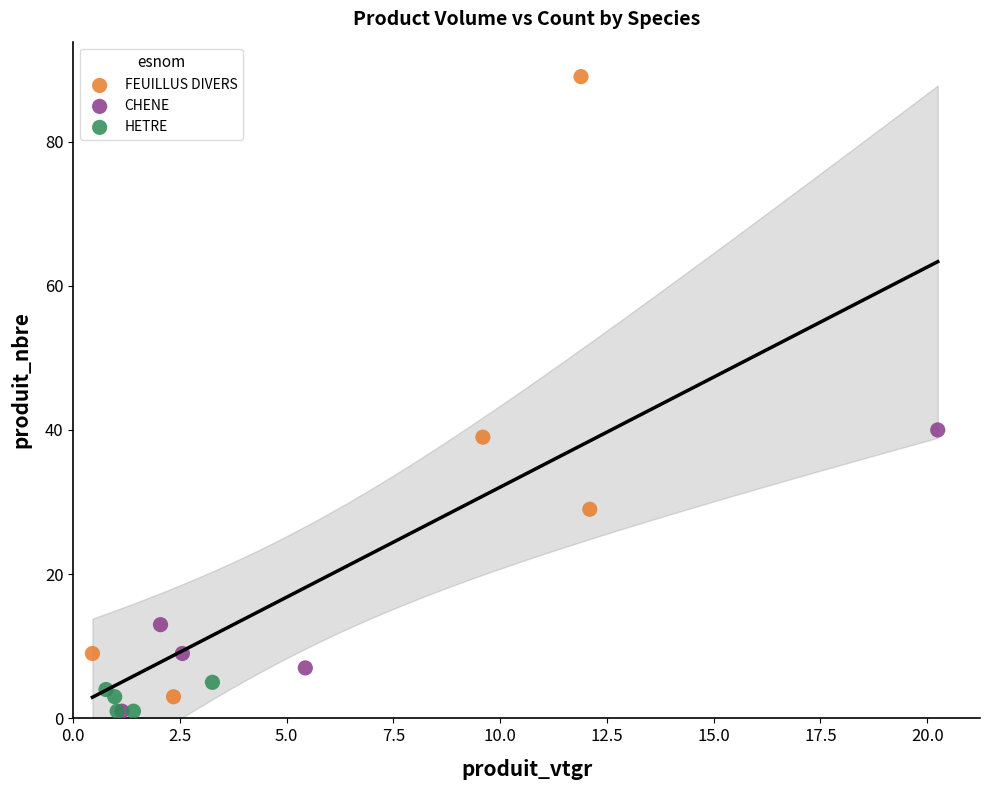

Which series has the largest Y range (max minus min)?

FEUILLUS DIVERS